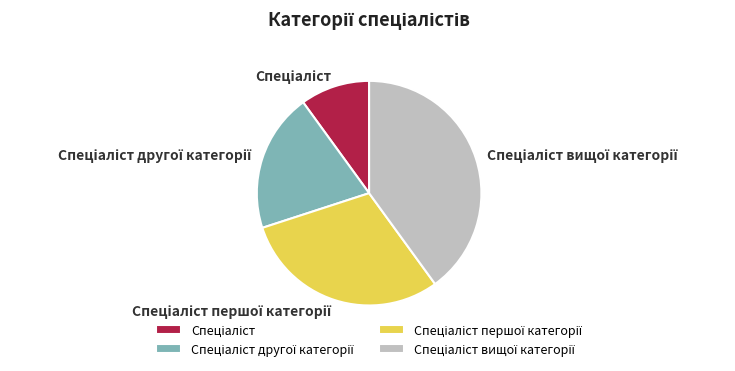

Is there any slice that represents more than half of the pie?

No